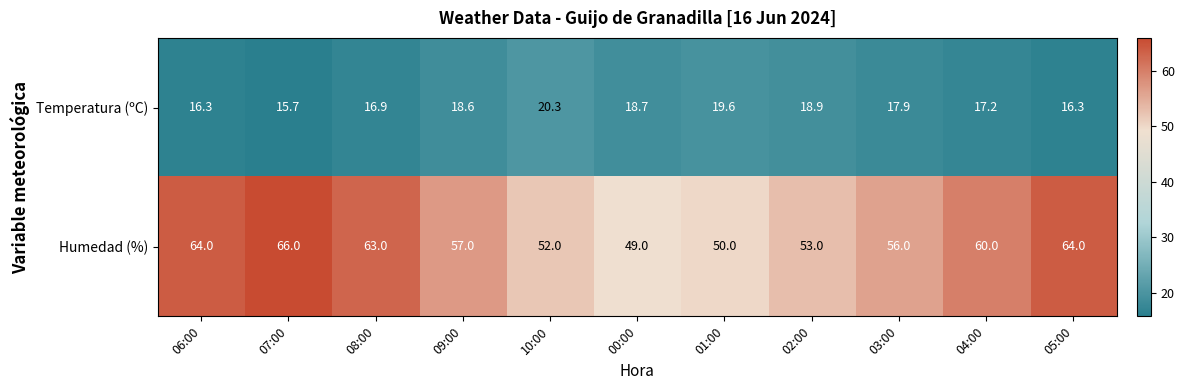

Which series has the largest total across all categories?

Humedad (%)